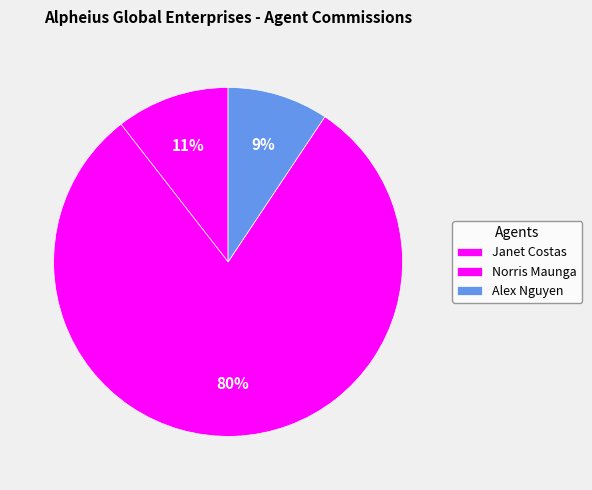

Count the number of slices in the pie.

3